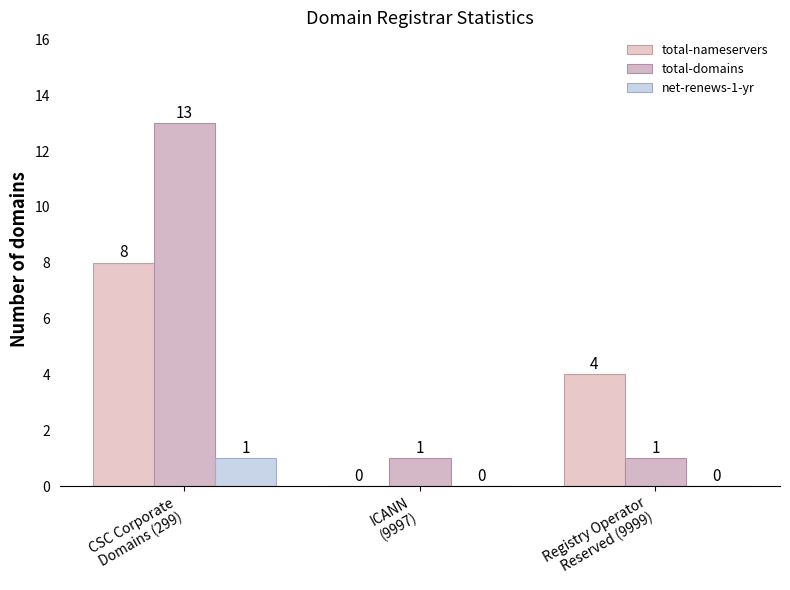

List the series in order of their overall mean, highest first.

total-domains, total-nameservers, net-renews-1-yr